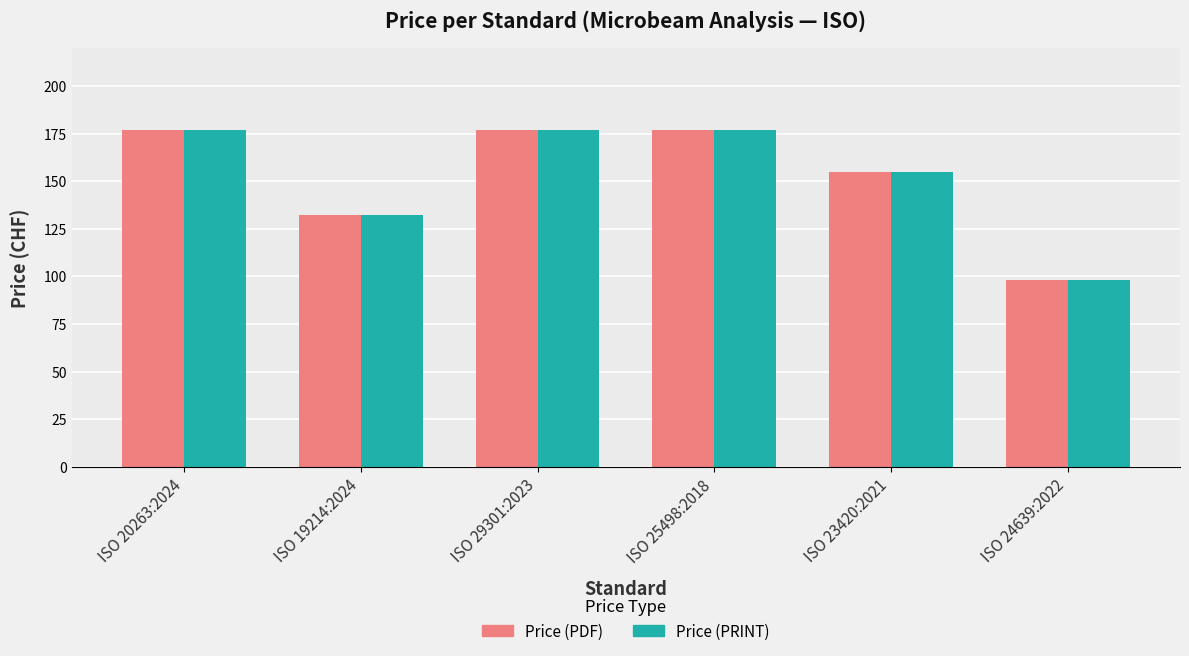

What is the minimum value shown in the chart?

98